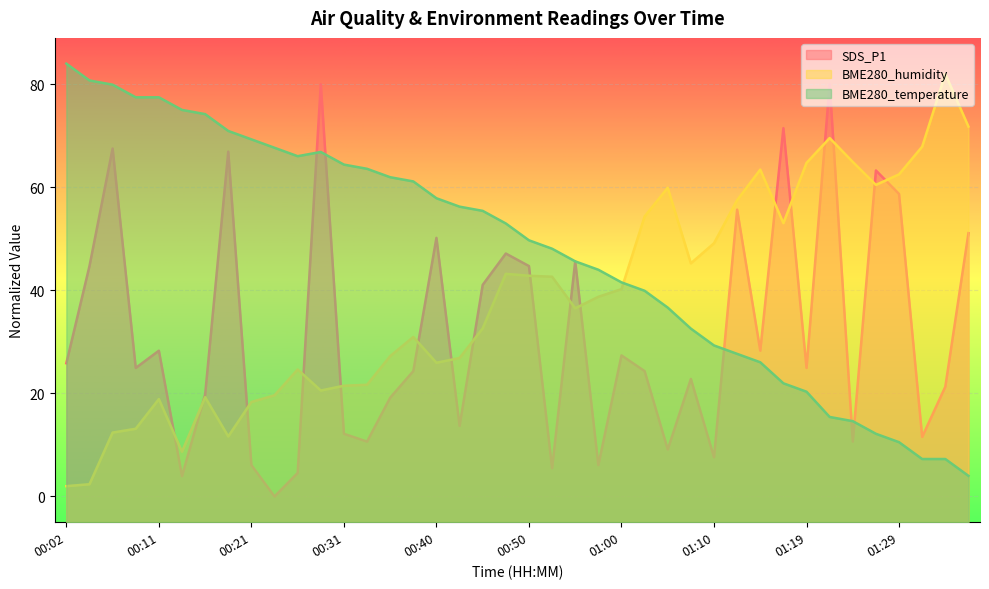

What is the value of the SDS_P1 point at the 3rd from the left?

67.5